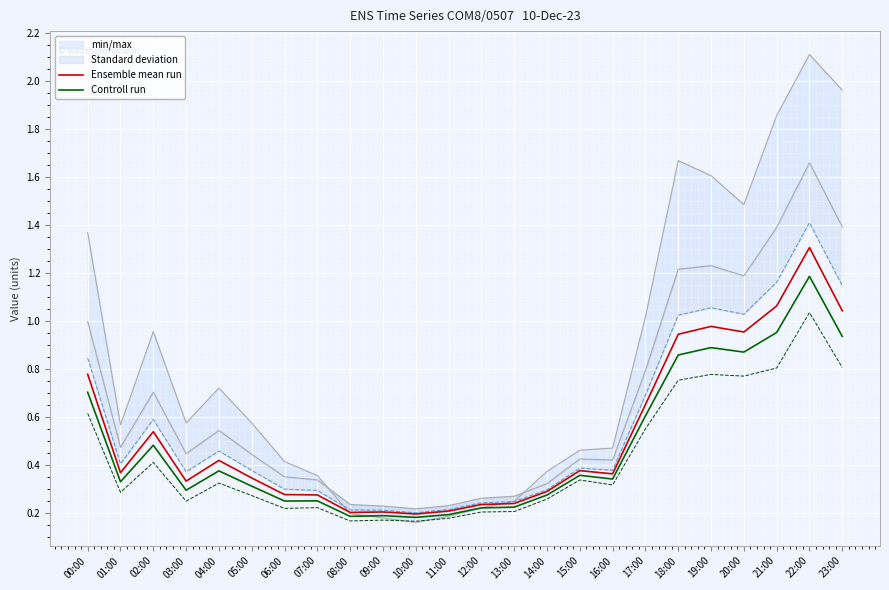

True or false: Controll run and Ensemble mean run intersect in this chart.

False